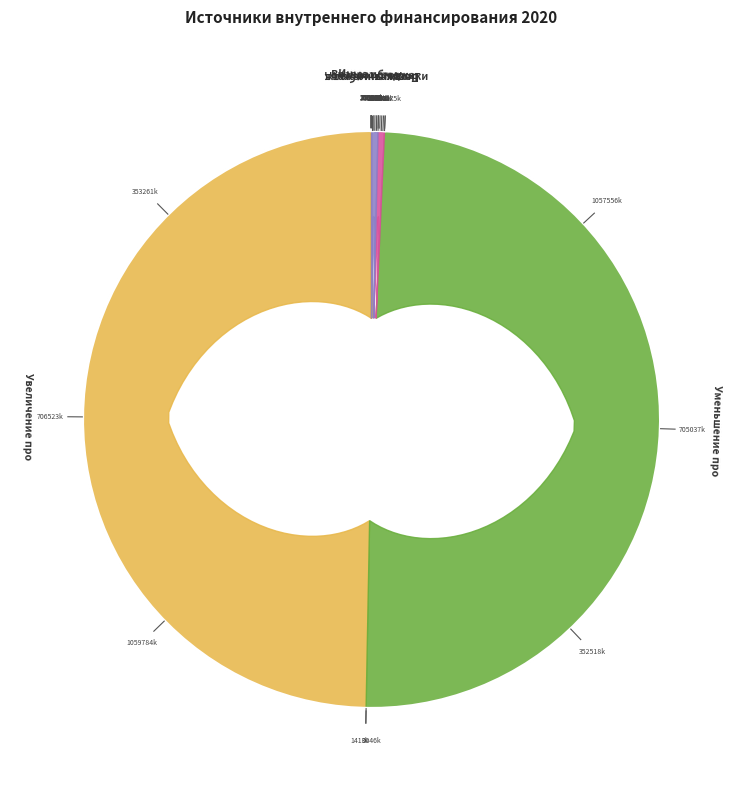

Is there a majority slice in this chart?

No